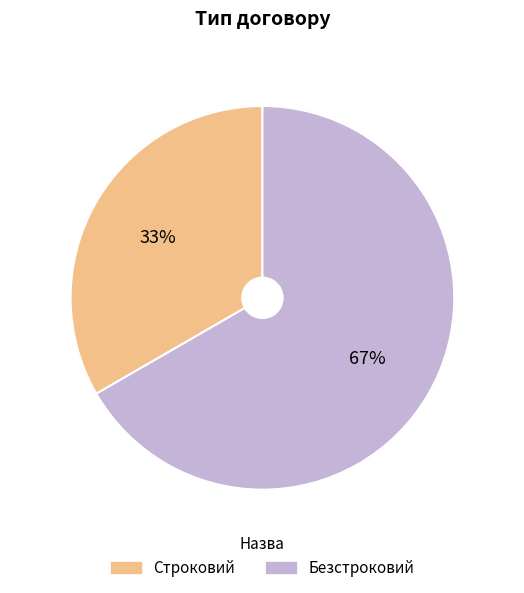

Is it true that Безстроковий is 58% of the pie?

False